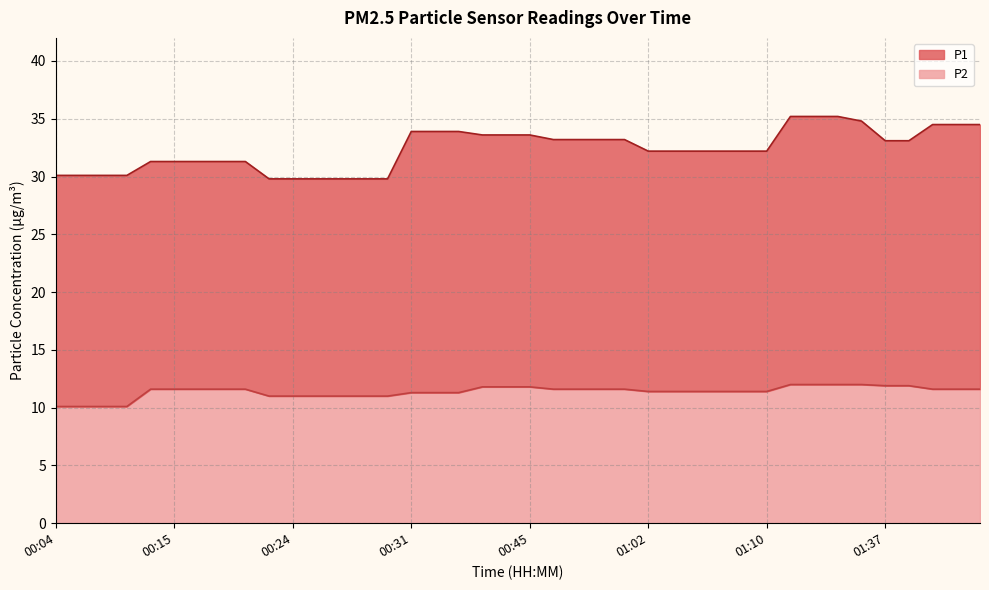

The value of P1 at 00:14 is 31.3. True or false?

True